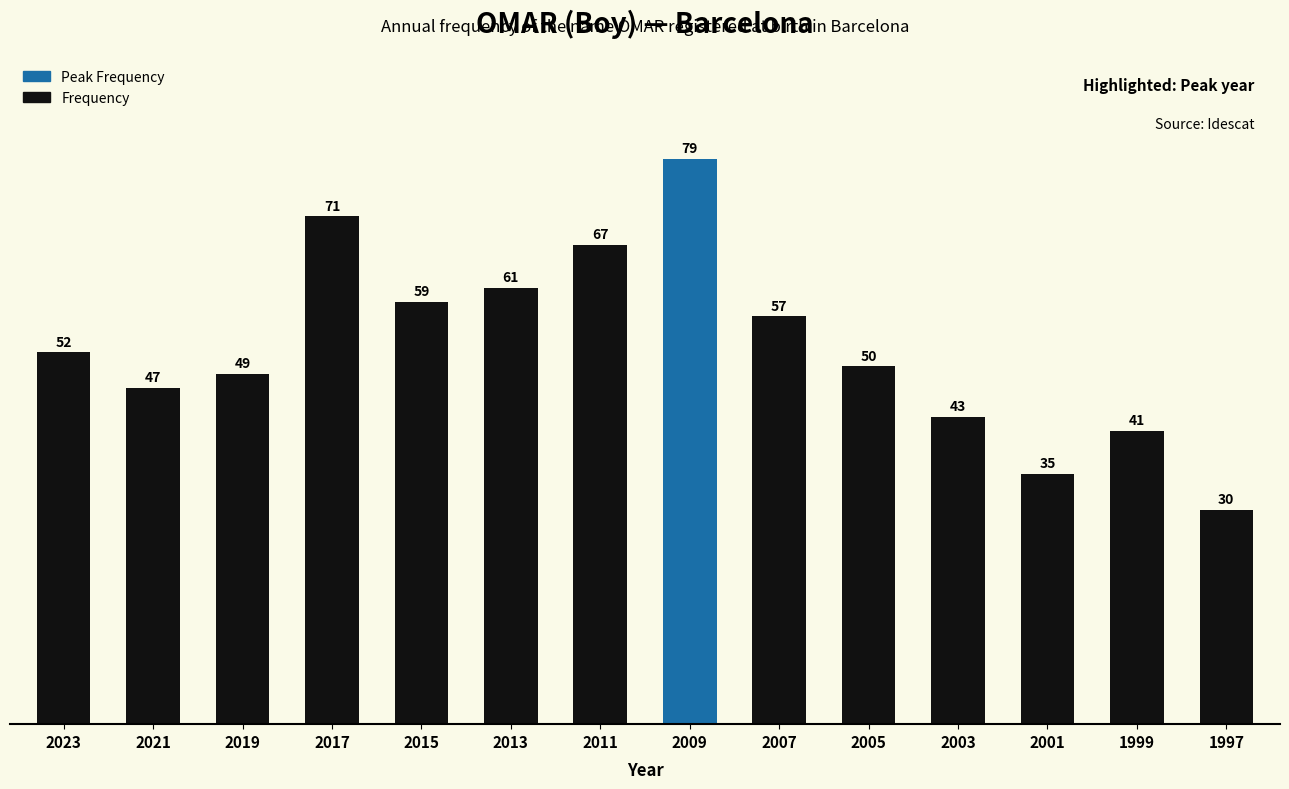

What is the ratio of the value at 2005 to the value at 2015?

0.8